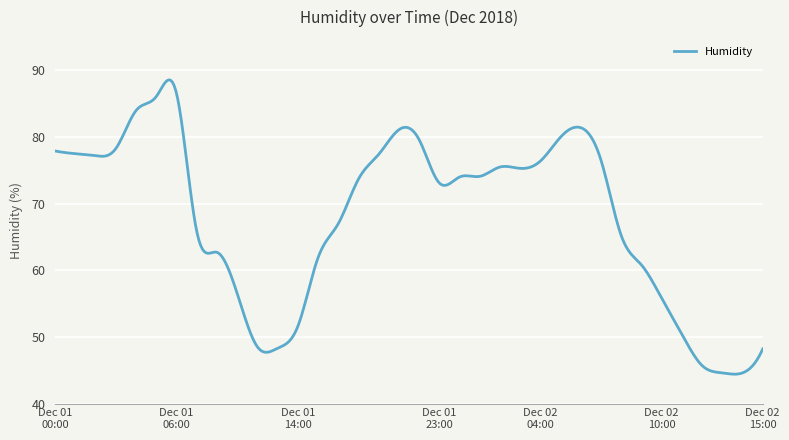

What is the difference between the maximum and minimum values?

44.2